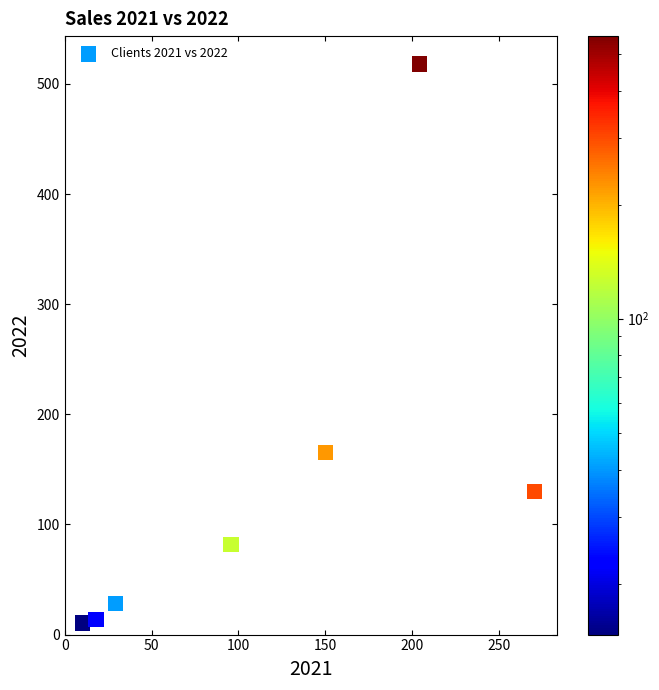

What Y value in the scatter plot is closest to 264?

165.0